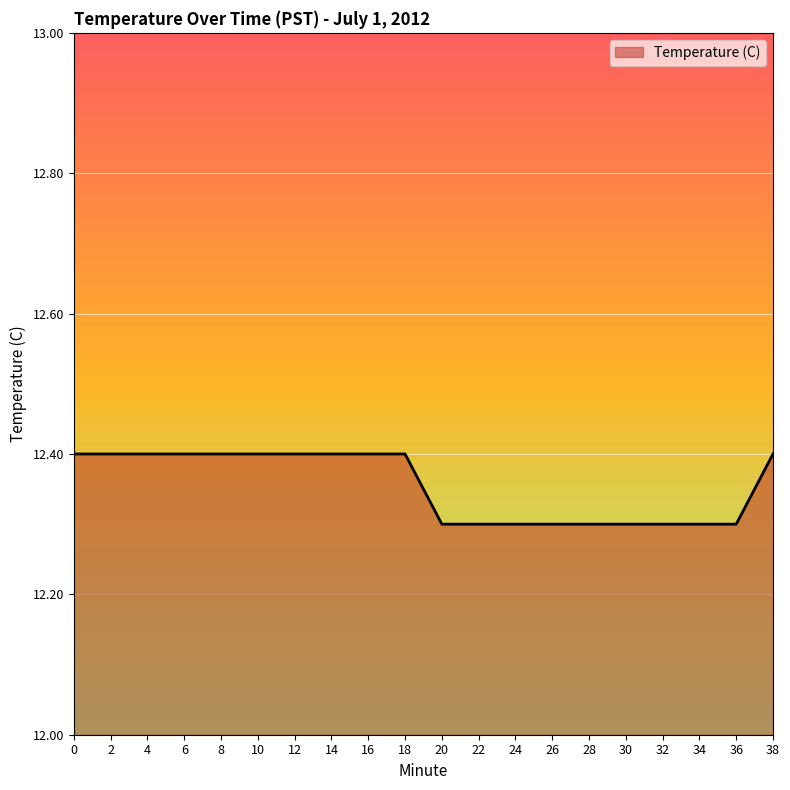

What is the minimum value shown in the chart?

12.3